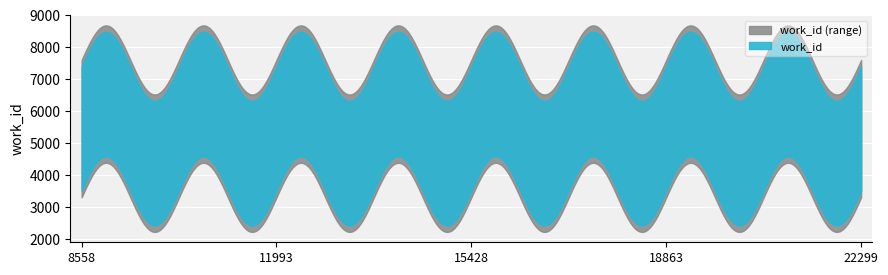

What is the difference between the work_id values at 11743 and 22297?

3160